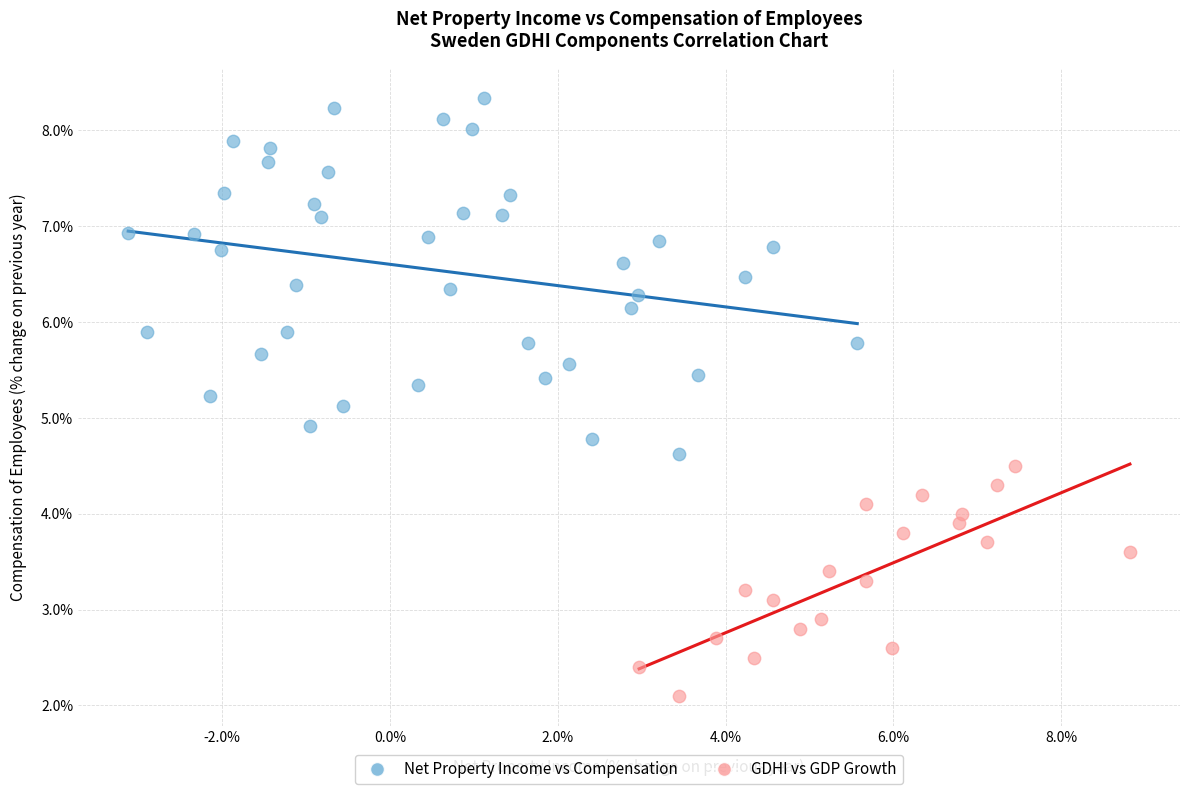

Which series reaches the maximum Y coordinate?

Net Property Income vs Compensation